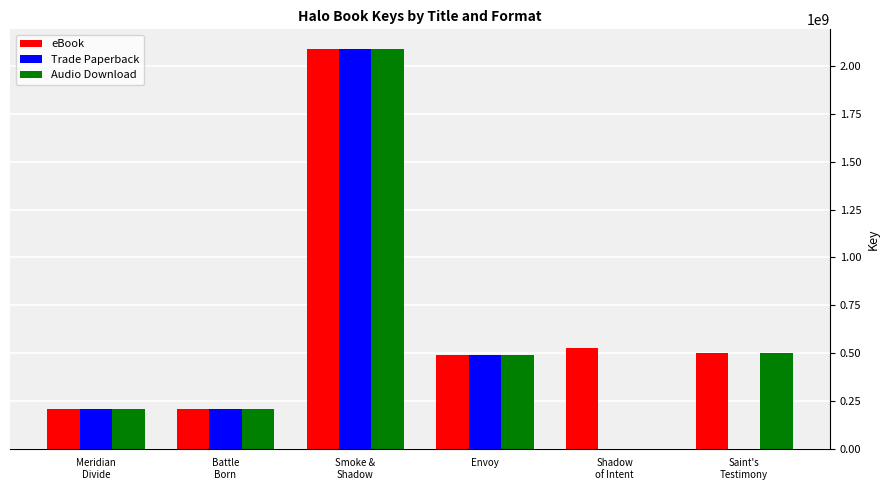

True or false: eBook has a value of 859006830 at Saint's
Testimony.

False